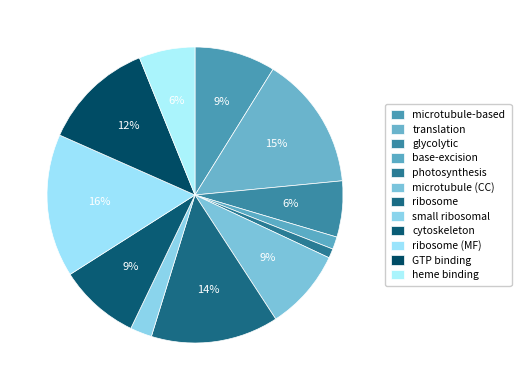

Is there any slice that represents more than half of the pie?

No